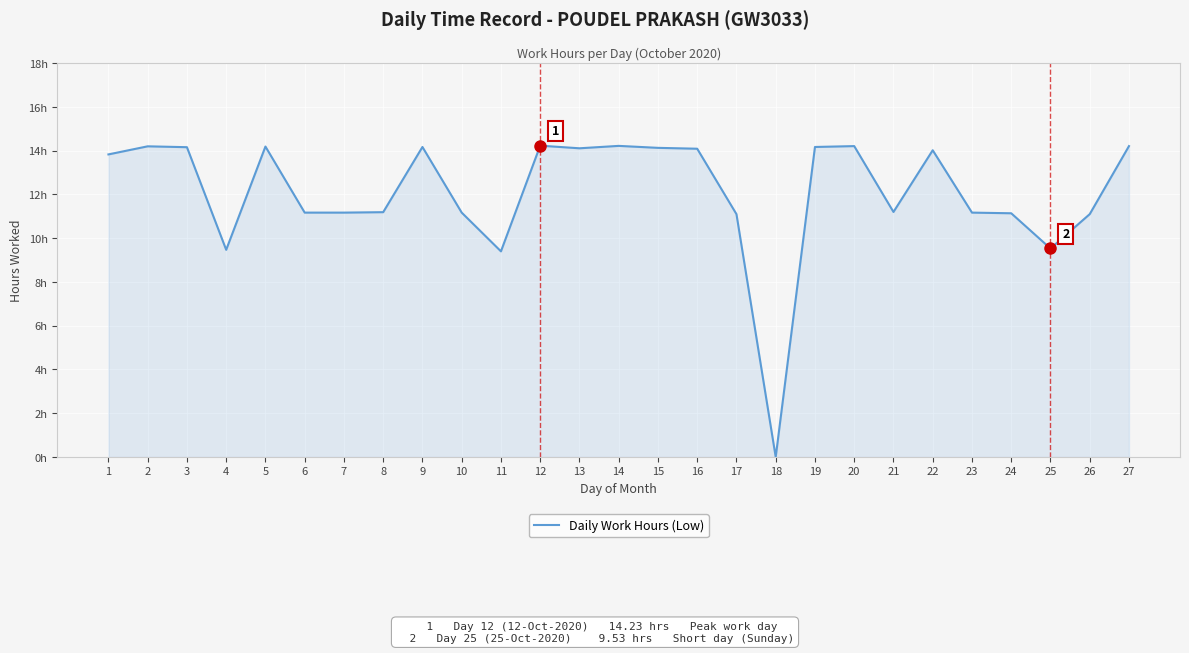

What is the sum of the values at 21 and 4?

20.7